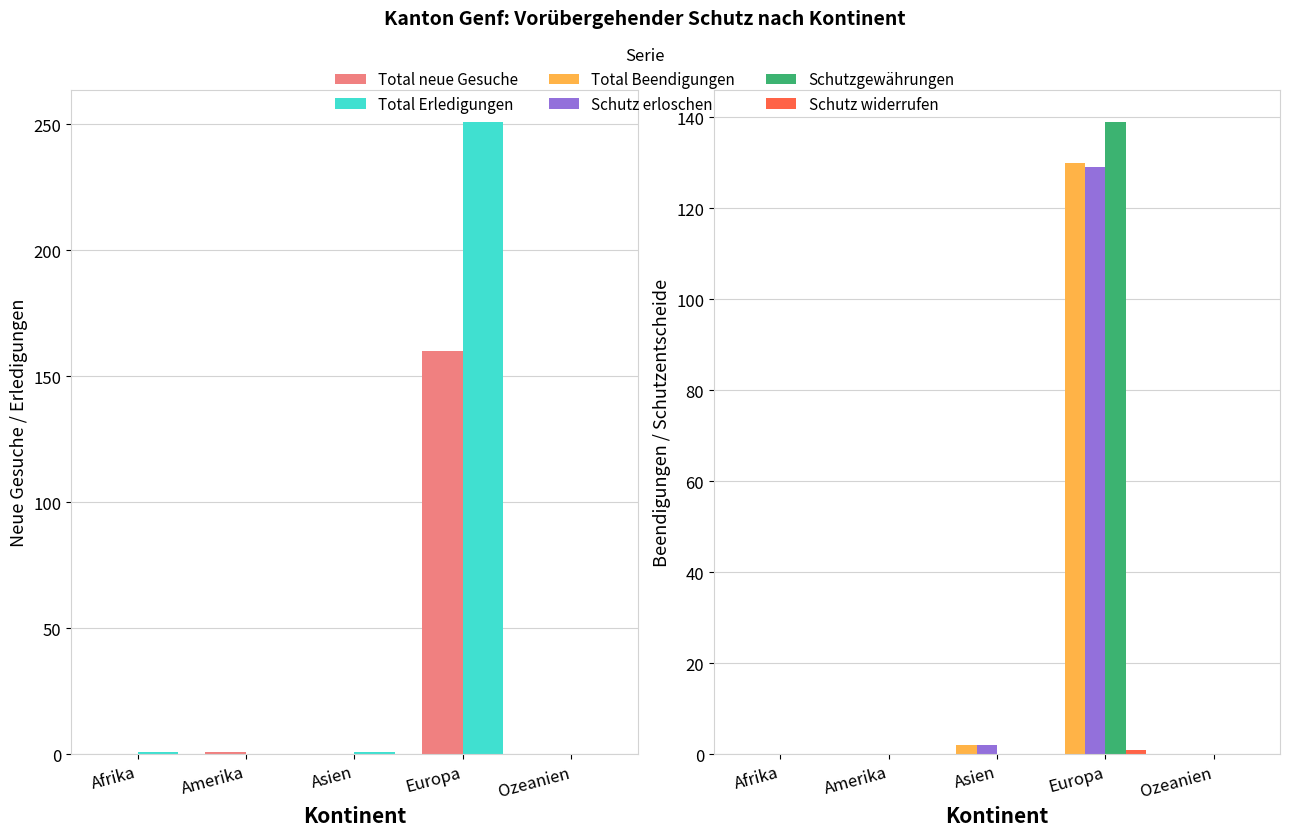

Reading right to left, list all the values displayed in this chart.

Total neue Gesuche: Ozeanien=0	Europa=160	Asien=0	Amerika=1	Afrika=0
Total Erledigungen: Ozeanien=0	Europa=251	Asien=1	Amerika=0	Afrika=1
Total Beendigungen: Ozeanien=0	Europa=130	Asien=2	Amerika=0	Afrika=0
Schutz erloschen: Ozeanien=0	Europa=129	Asien=2	Amerika=0	Afrika=0
Schutzgewährungen: Ozeanien=0	Europa=139	Asien=0	Amerika=0	Afrika=0
Schutz widerrufen: Ozeanien=0	Europa=1	Asien=0	Amerika=0	Afrika=0